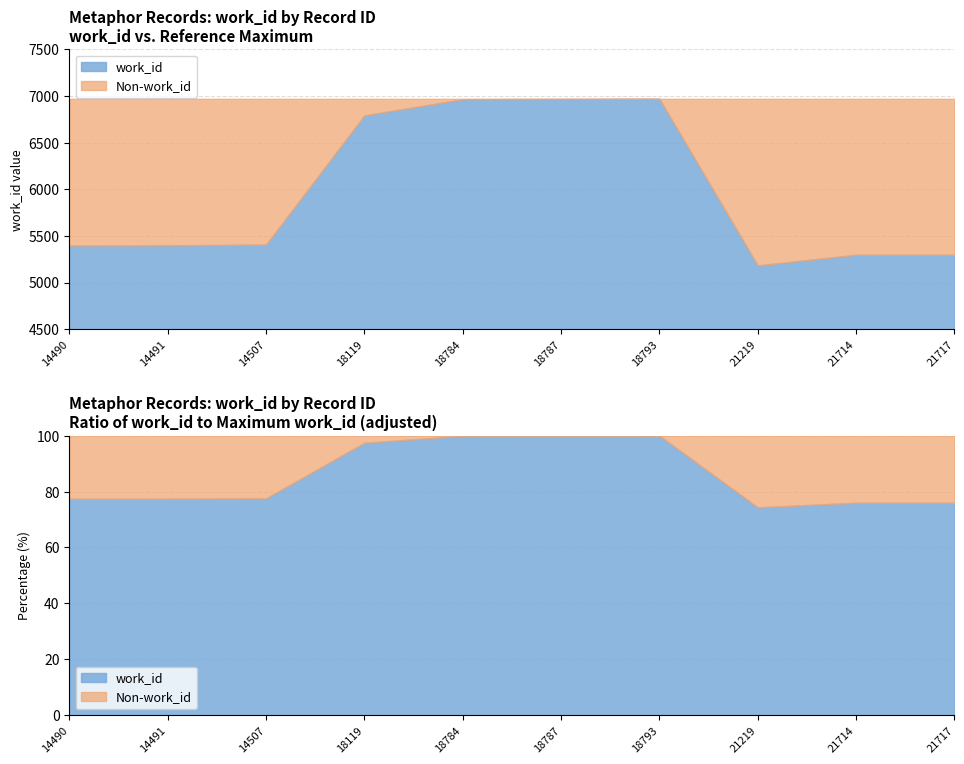

True or false: the data shows 5399 at 14491.

True